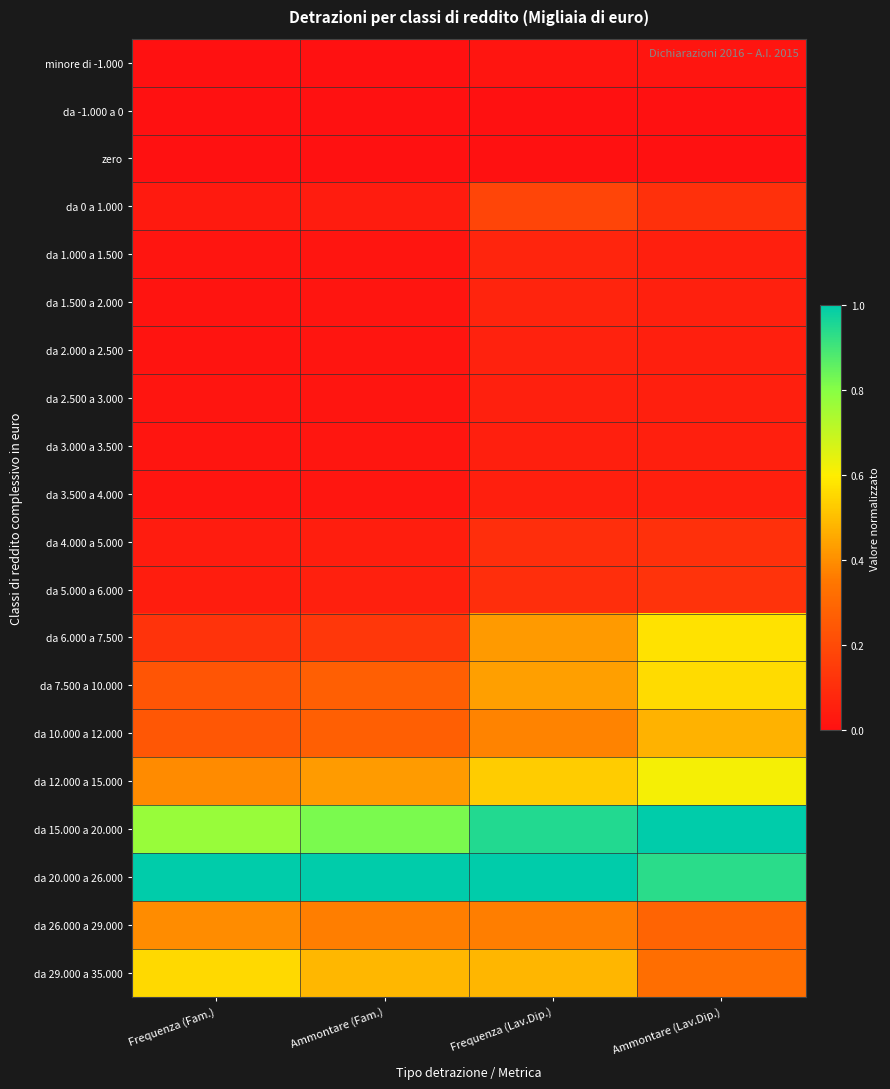

How many series are shown in this chart?

20